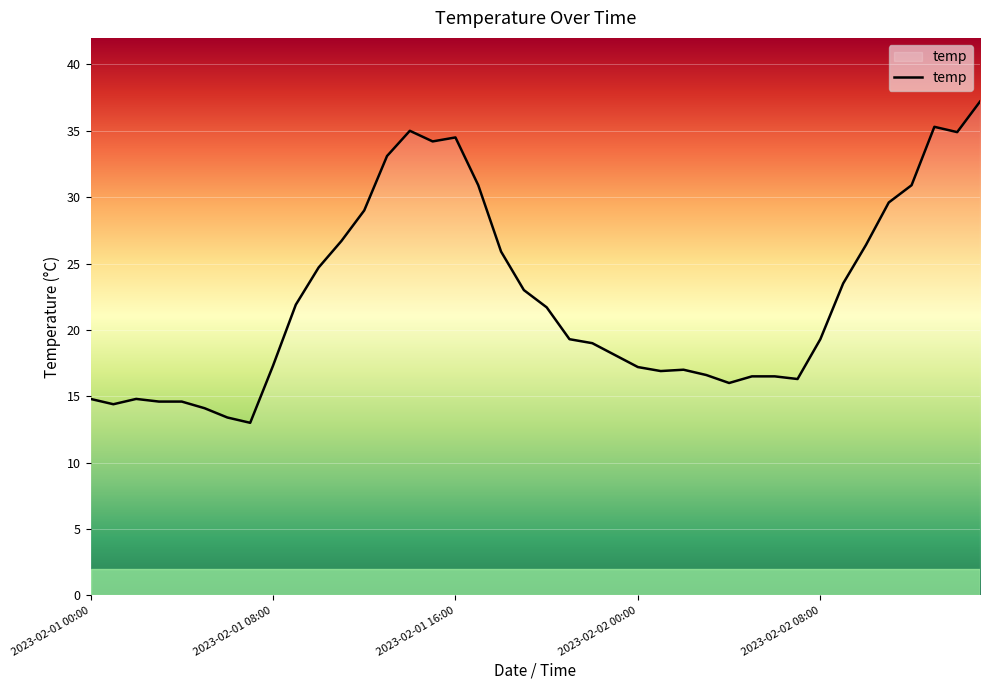

What is the smallest value displayed?

13.0